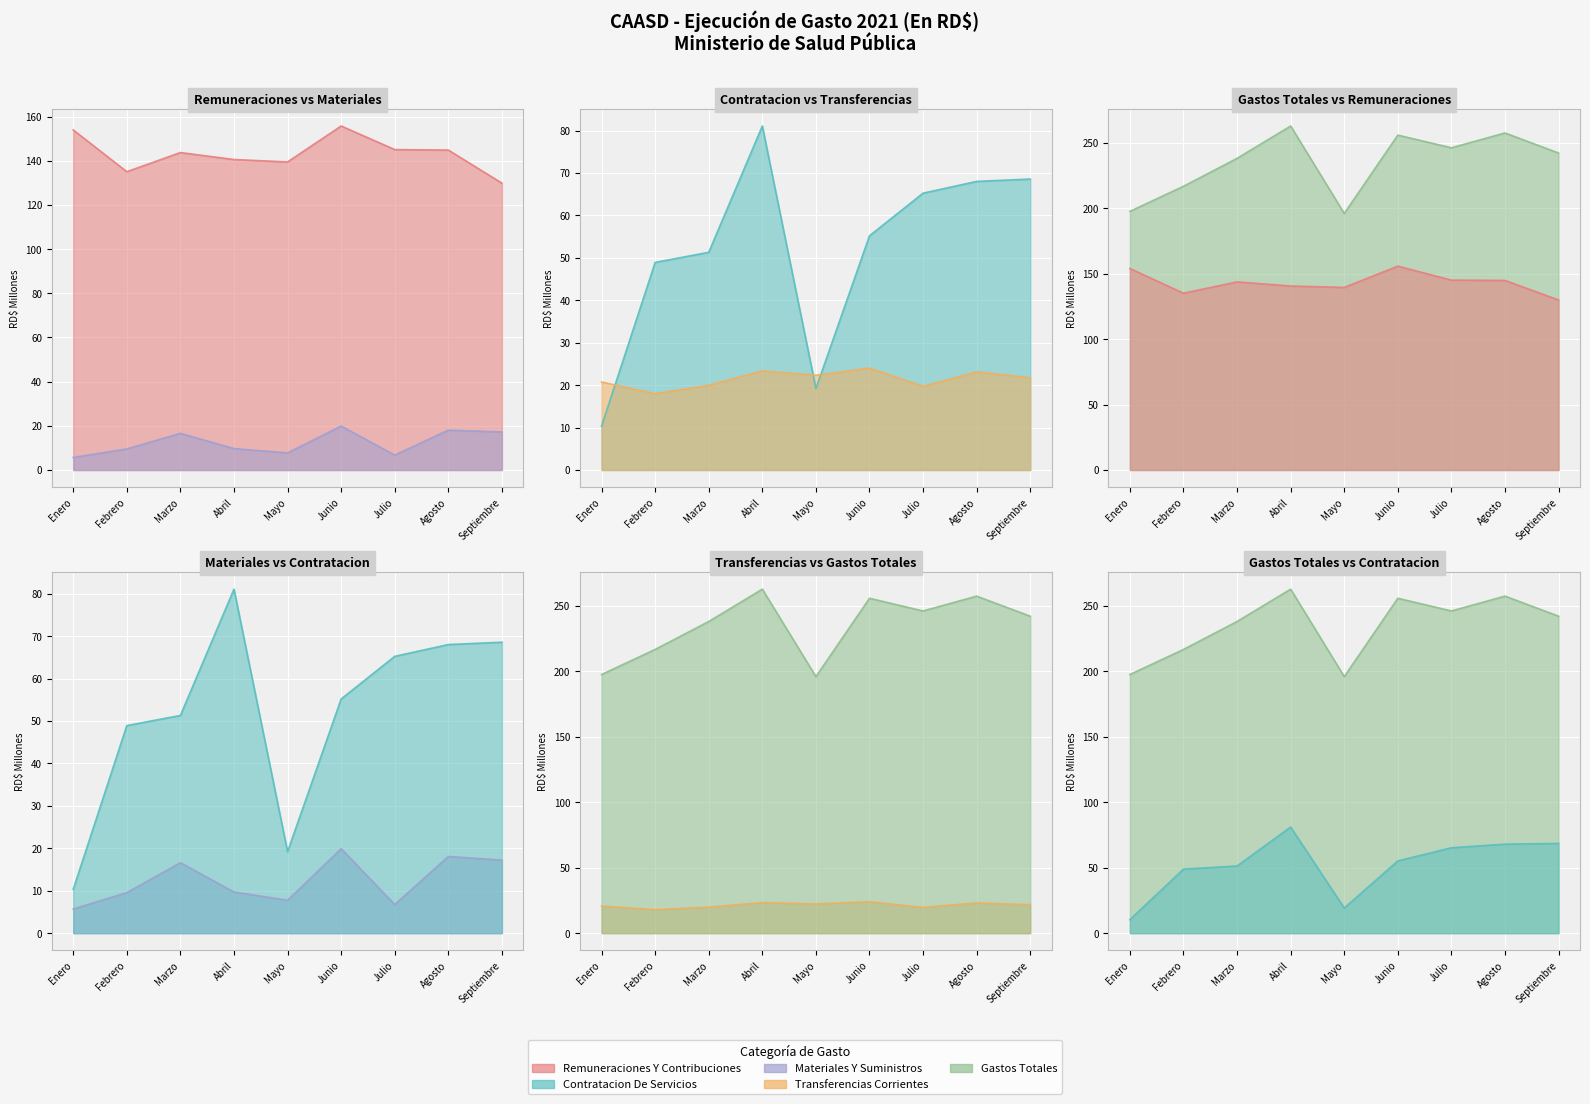

True or false: MATERIALES Y SUMINISTROS and REMUNERACIONES Y CONTRIBUCIONES cross at least once.

False